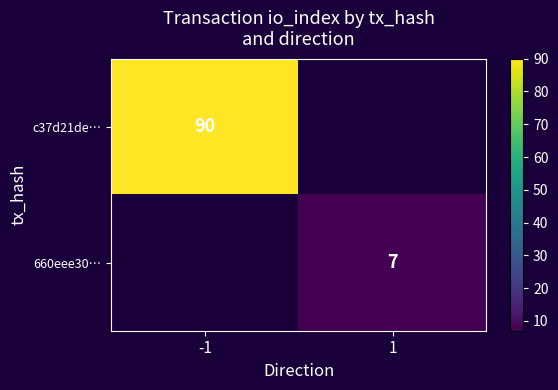

Is it true that 660eee30… equals 7 at 1?

True